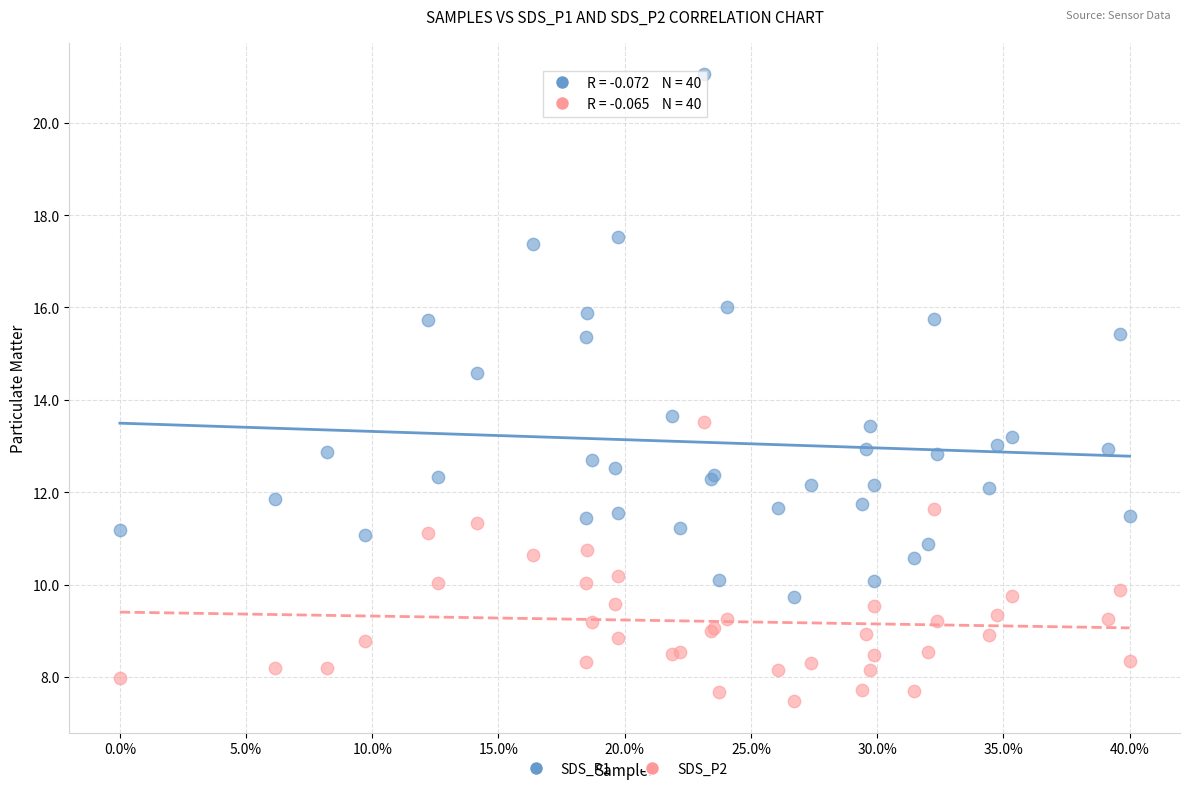

Which series has the widest spread of Y values?

SDS_P1